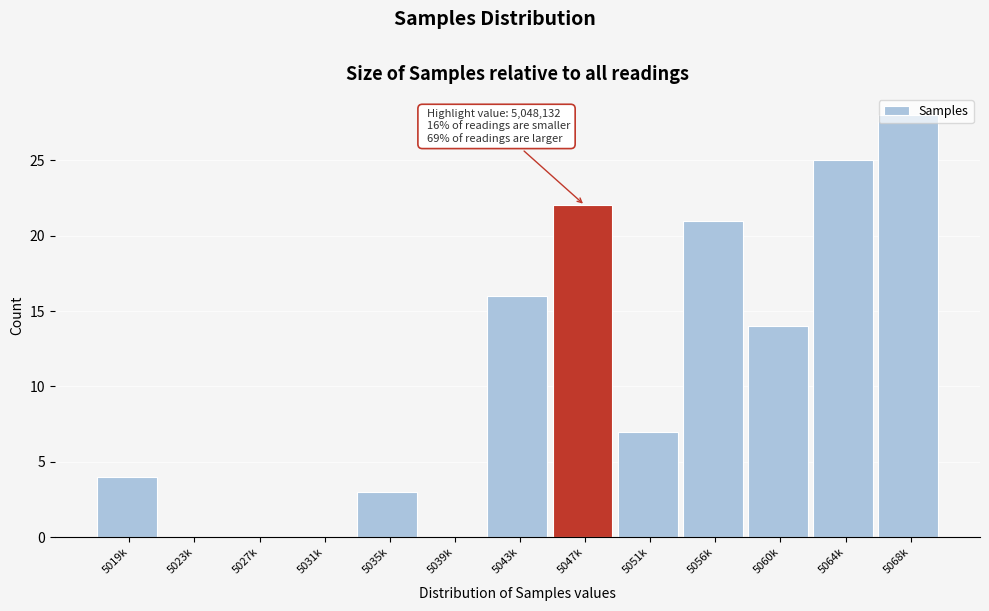

The value at 5047k is 38. True or false?

False